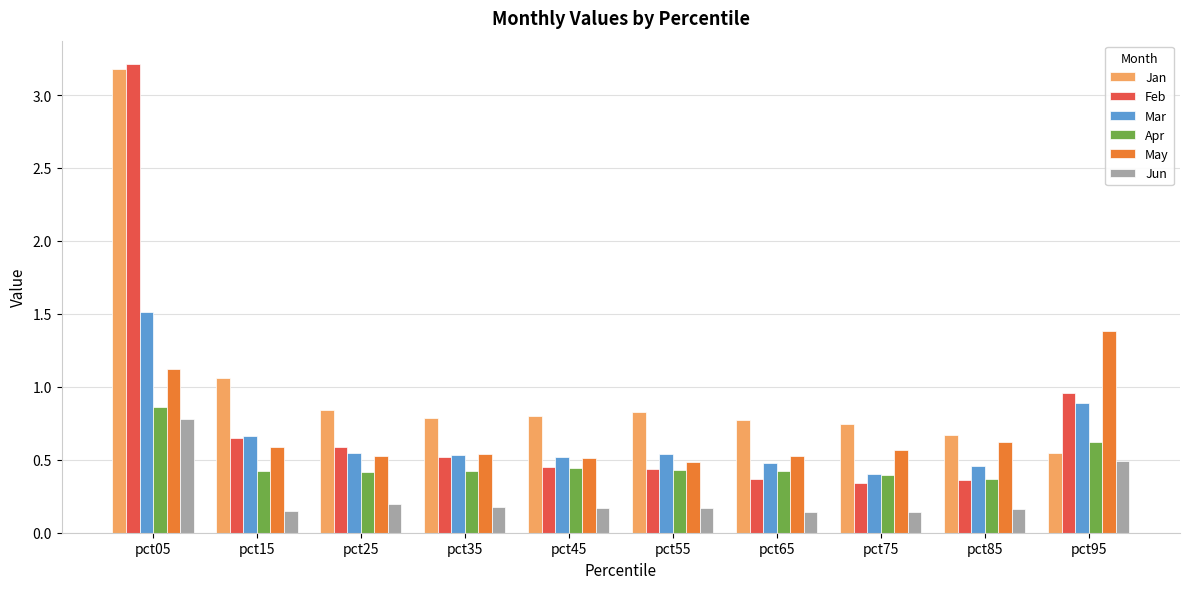

How many categories are shown in the chart?

10